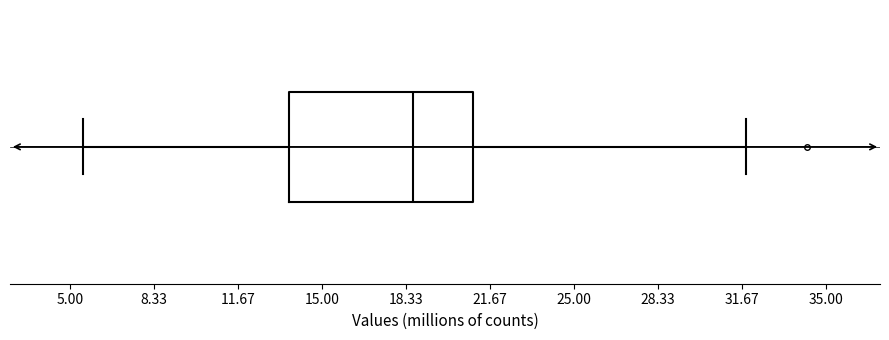

Read this box plot against the x-axis: the position of the median line, the range covered by the box, and the ends of both whiskers. The values are not printed on the chart, so give them approximately, as read against the axis.

median 18.5, box 13.5 to 21.0, whiskers 5.5 to 32.0